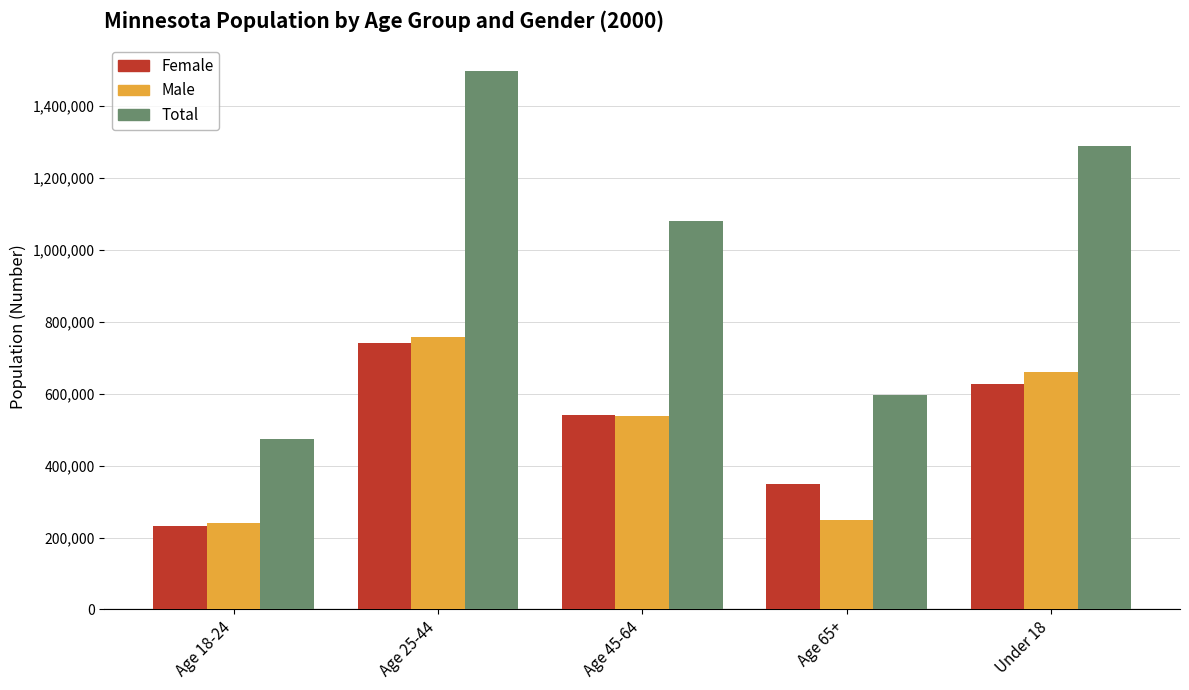

What position from the left is Age 65+?

4